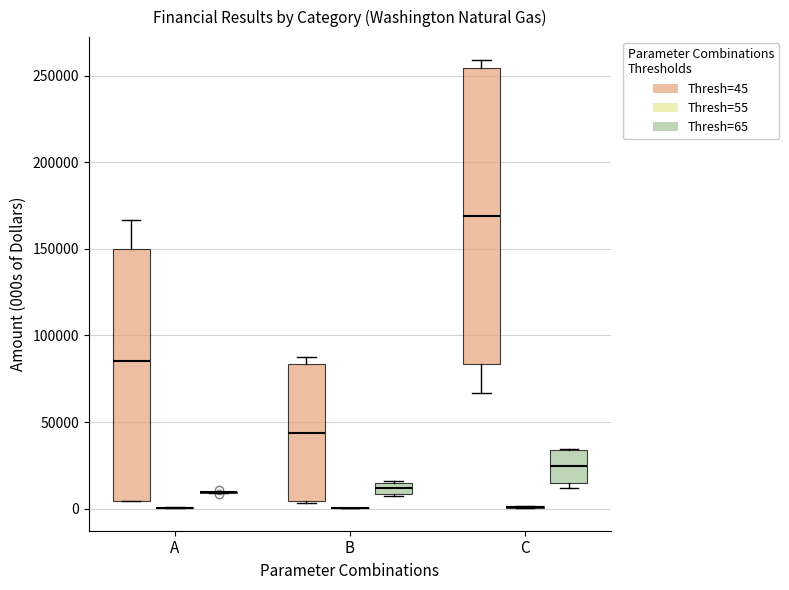

Which box is the tallest, from its lower edge to its upper edge?

C (Thresh=45)